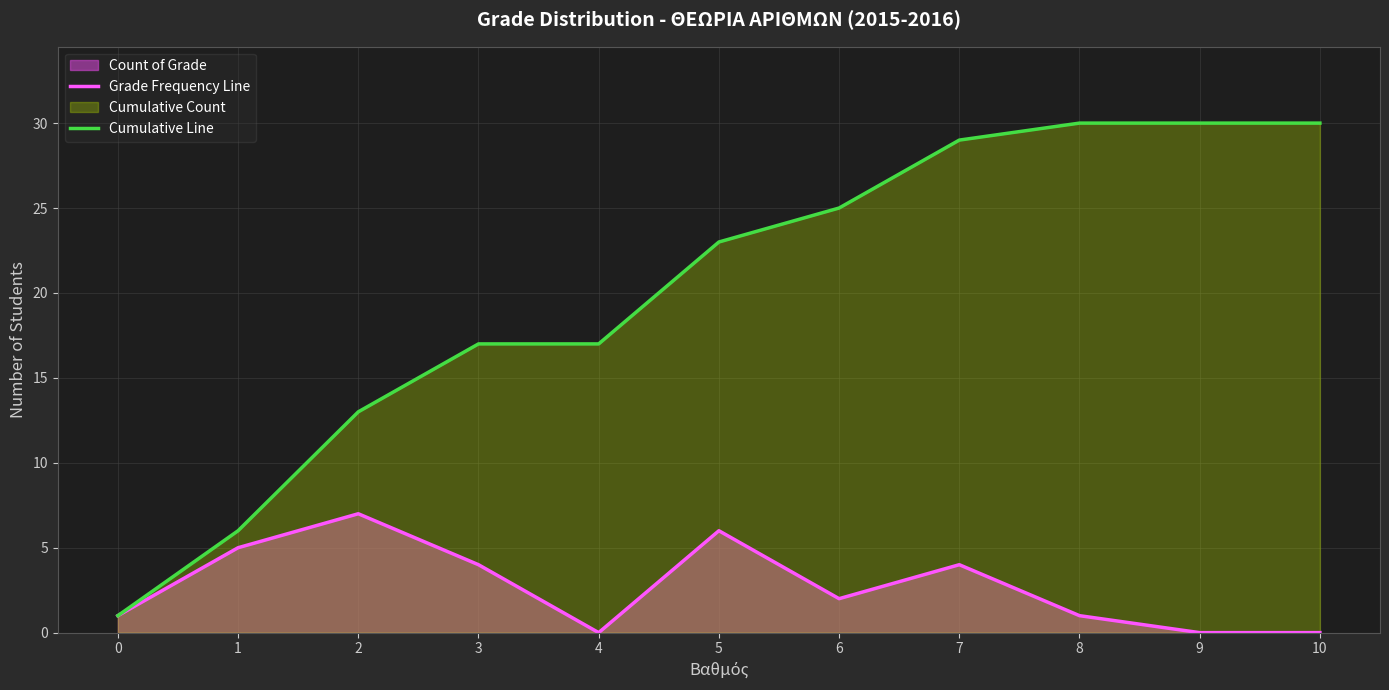

What is the approximate value of Cumulative Line at 10, to the nearest 10?

30